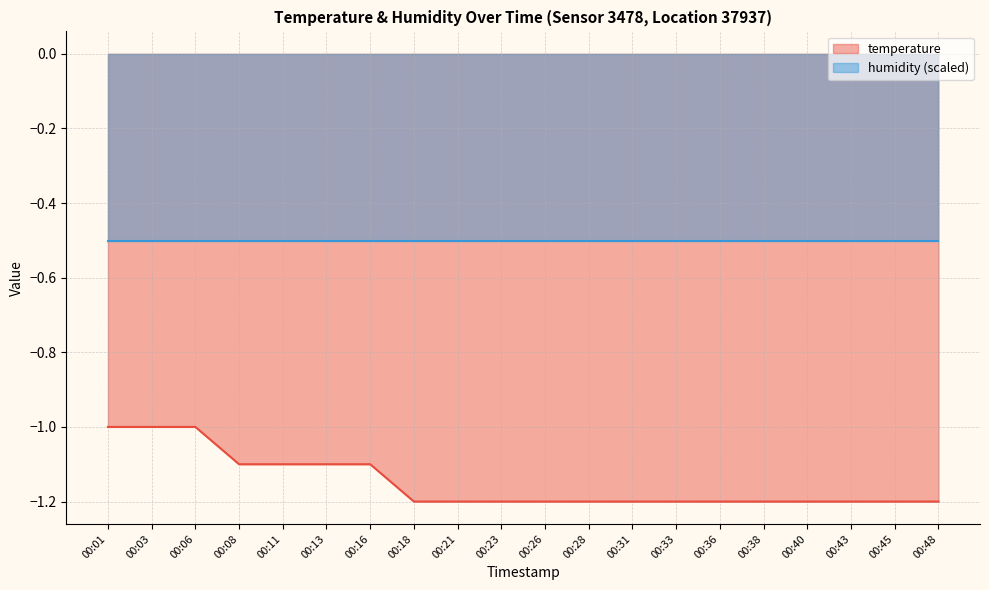

True or false: the data shows -1.2 at 00:23.

True